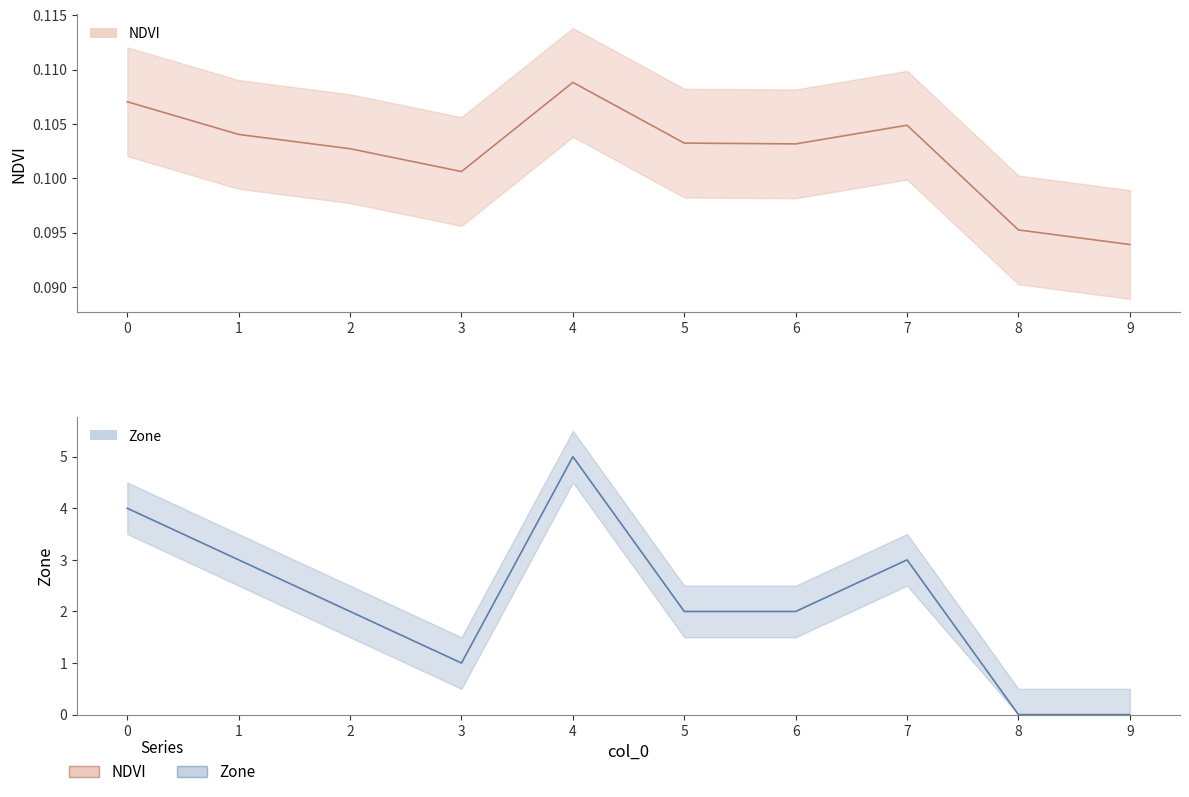

What is the spread (max minus min) of values at 9?

0.1